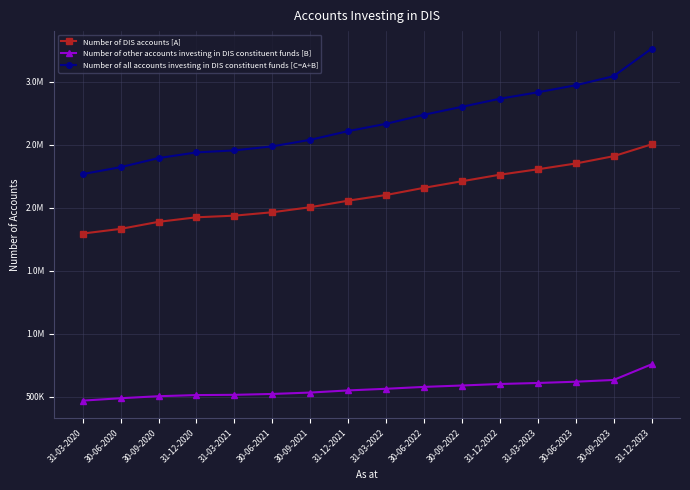

True or false: Number of other accounts investing in DIS constituent funds [B] has more than 2 interior local peaks.

False